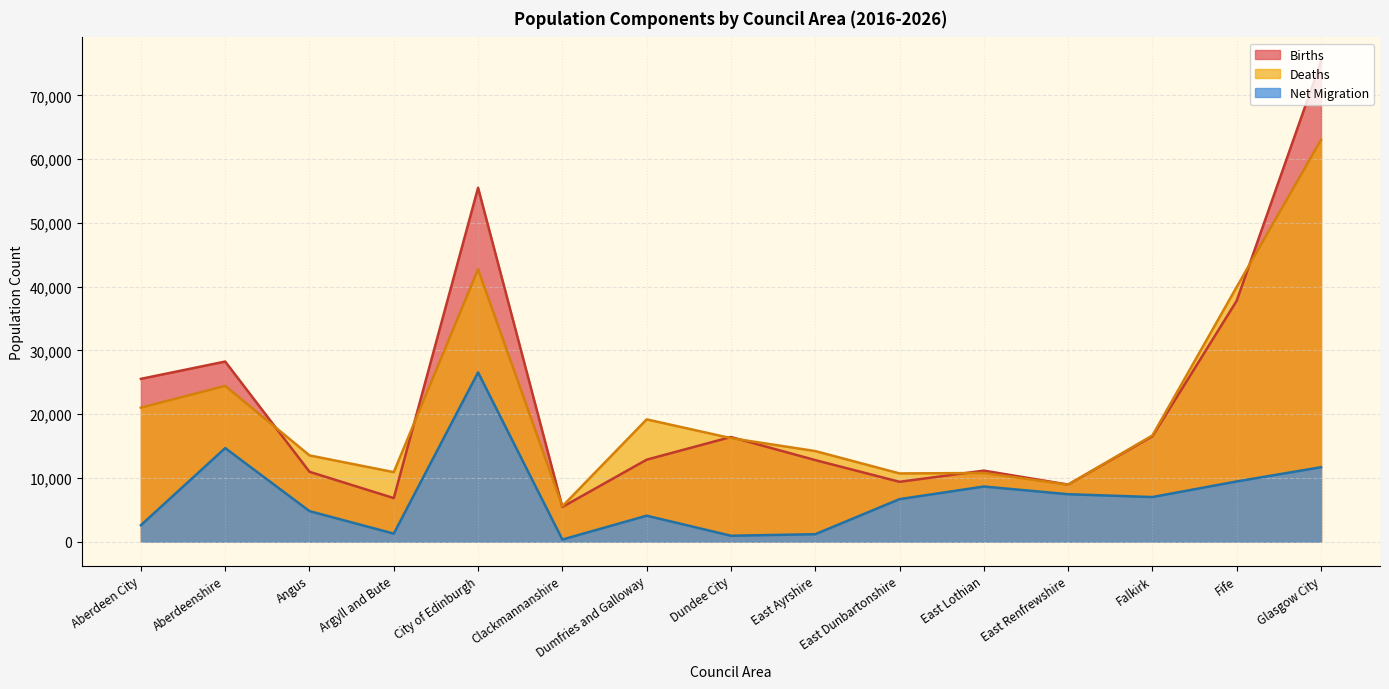

Which has a higher value, Glasgow City or Argyll and Bute?

Glasgow City